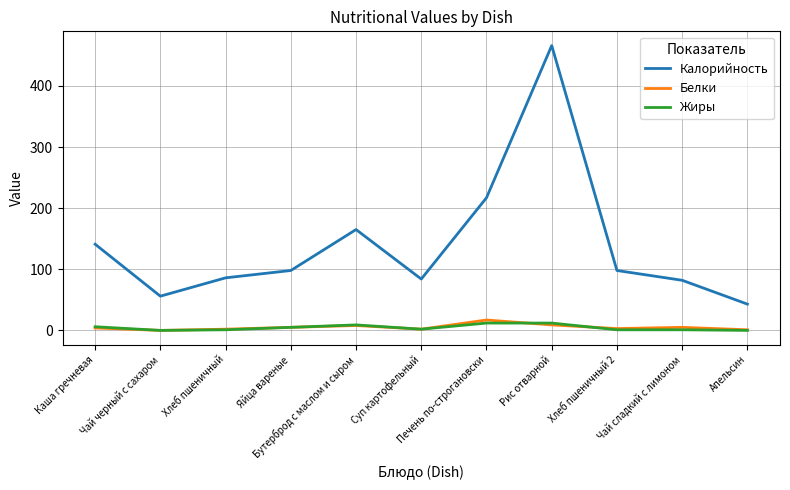

True or false: Белки and Калорийность intersect in this chart.

False